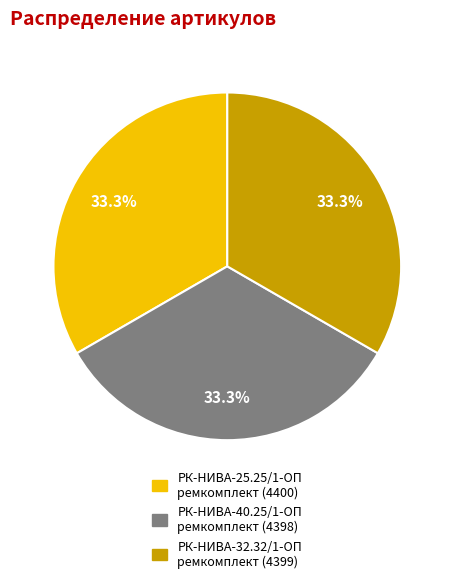

How many slices are in this pie chart?

3